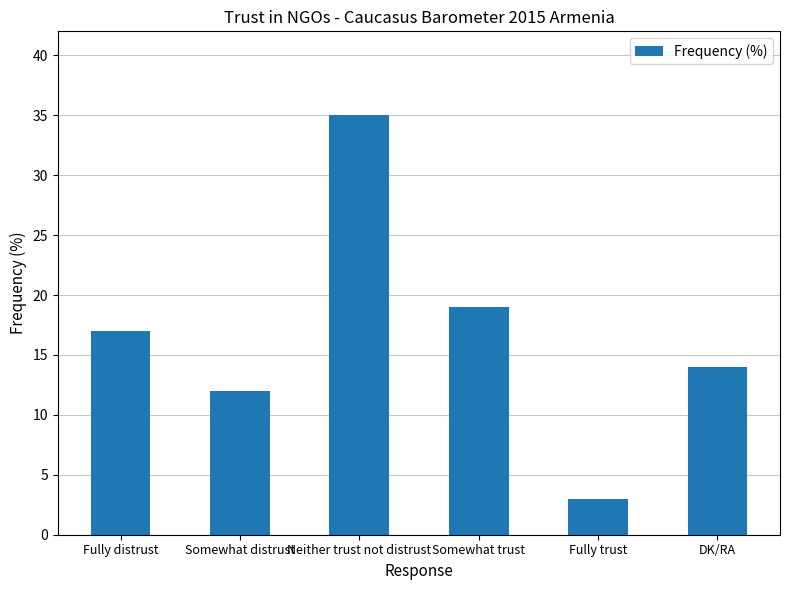

What is the average value?

17